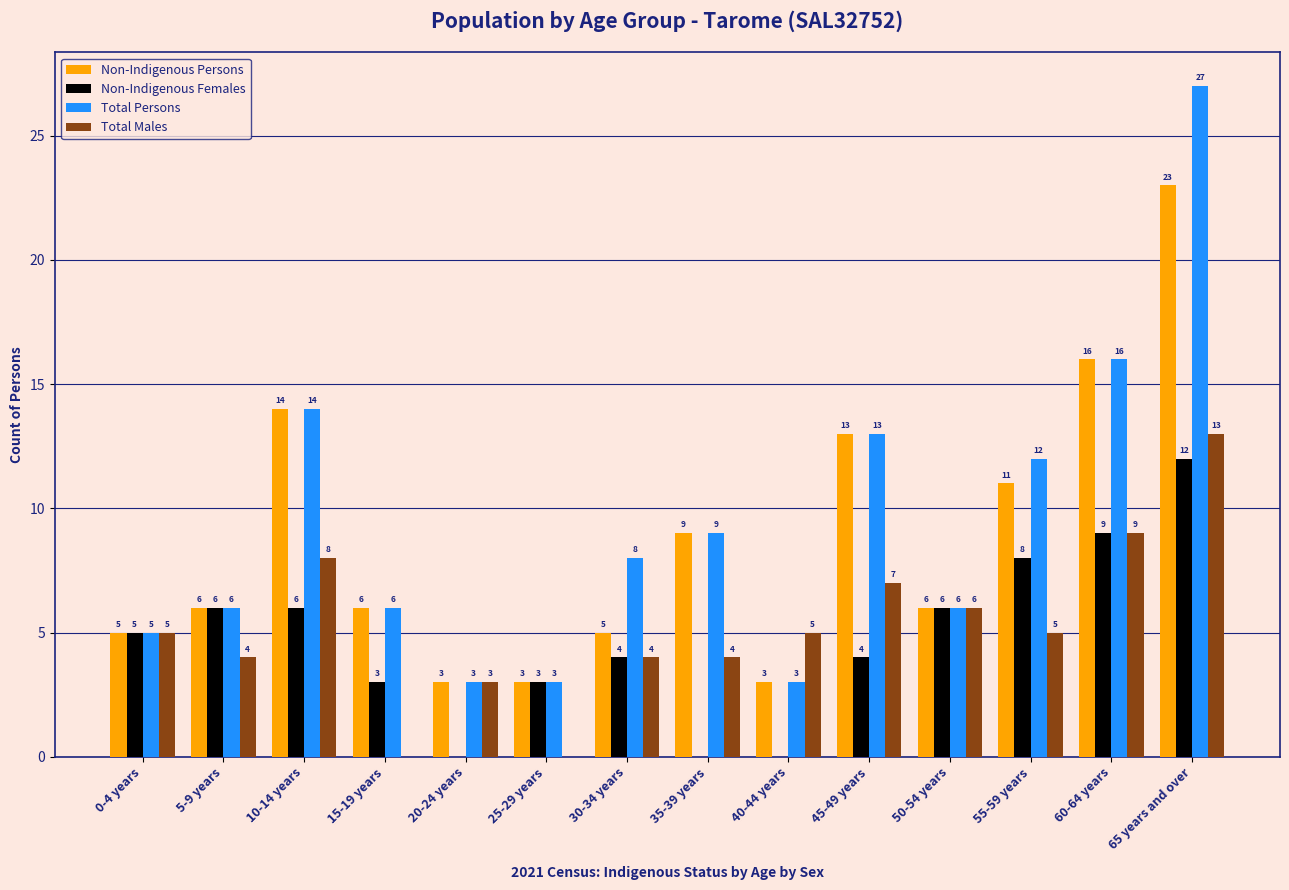

What is the sum of the Total Males values at 20-24 years and 55-59 years?

8